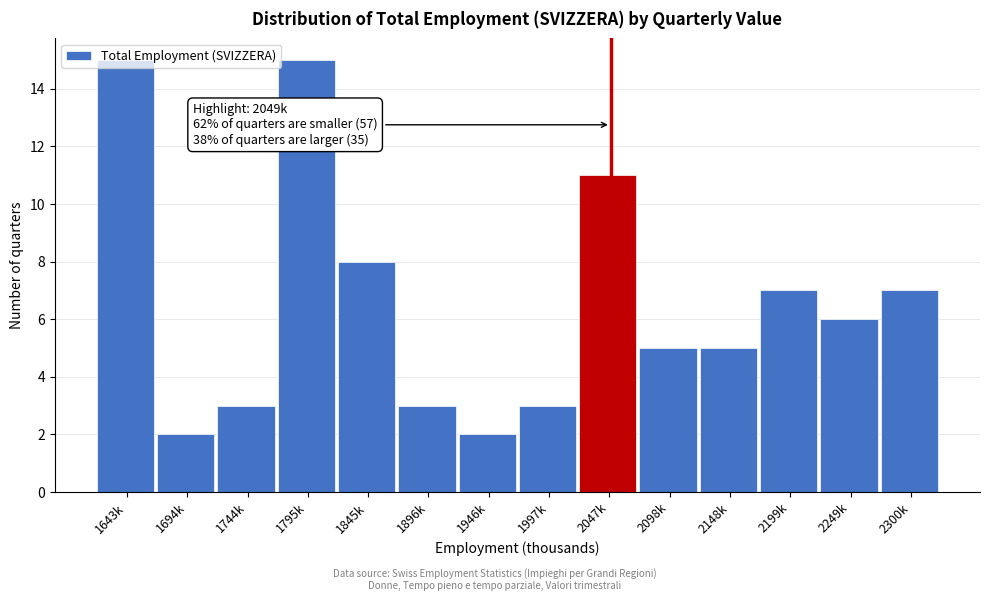

What is the label of the 12th bar from the right?

1744k